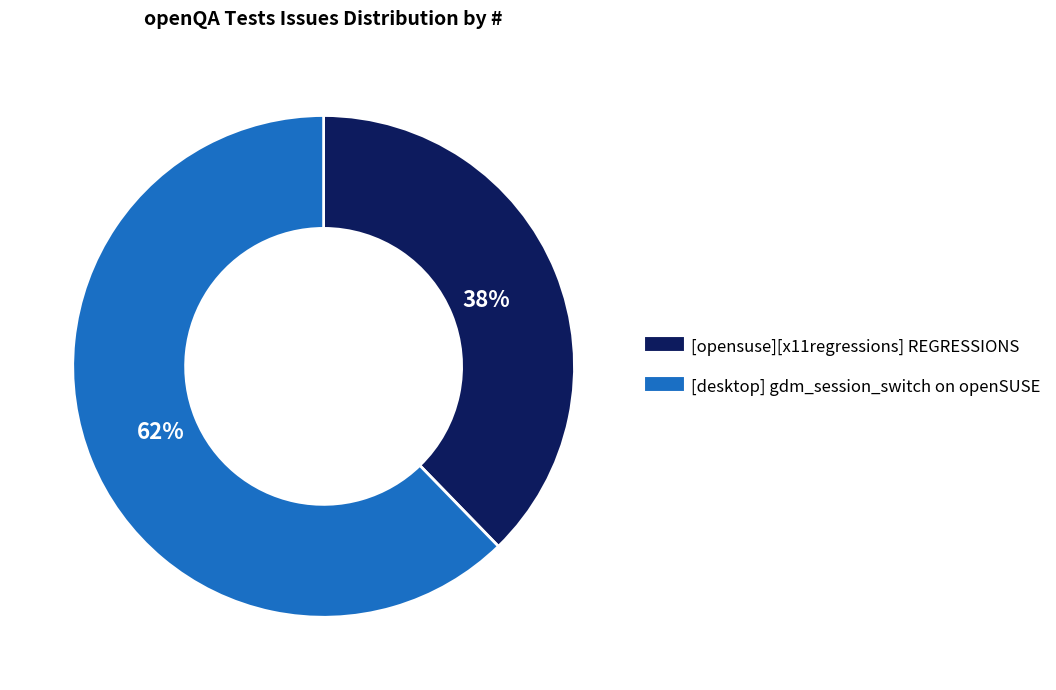

Rank the categories by value from highest to lowest.

[desktop] gdm_session_switch on openSUSE, [opensuse][x11regressions] REGRESSIONS